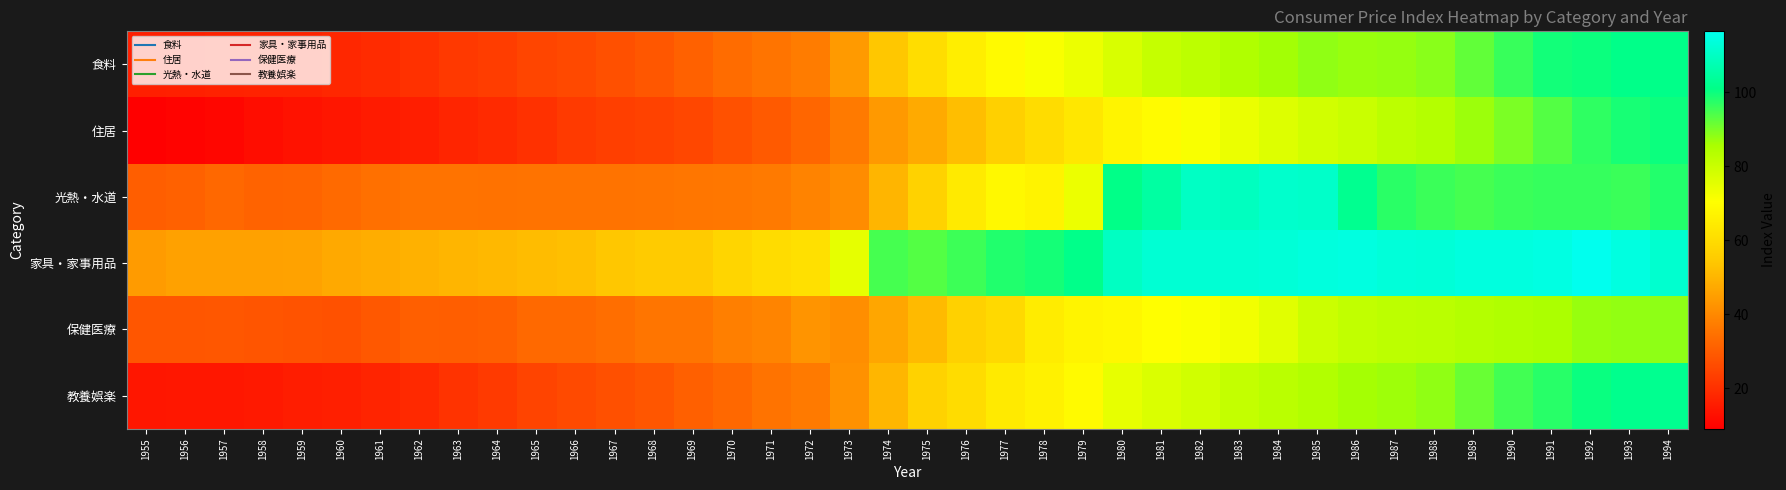

Reading left to right, transcribe all the data shown in this chart.

食料: 1955=16.4	1956=16.5	1957=16.9	1958=17.1	1959=17.1	1960=17.9	1961=19.0	1962=20.4	1963=22.1	1964=23.1	1965=25.0	1966=25.8	1967=27.2	1968=29.0	1969=31.3	1970=33.6	1971=35.5	1972=37.4	1973=44.1	1974=54.1	1975=60.3	1976=65.6	1977=69.2	1978=71.6	1979=73.8	1980=77.4	1981=80.7	1982=82.5	1983=84.4	1984=86.4	1985=88.0	1986=87.2	1987=87.7	1988=88.7	1989=92.2	1990=96.1	1991=99.5	1992=100.0	1993=101.3	1994=101.2
住居: 1955=9.1	1956=10.1	1957=10.7	1958=12.1	1959=13.4	1960=14.2	1961=15.5	1962=16.2	1963=17.6	1964=18.8	1965=20.2	1966=22.3	1967=23.4	1968=24.0	1969=25.4	1970=27.5	1971=29.5	1972=32.3	1973=36.8	1974=43.8	1975=47.6	1976=52.1	1977=56.4	1978=60.2	1979=63.6	1980=67.4	1981=69.5	1982=71.5	1983=74.1	1984=76.6	1985=78.7	1986=80.0	1987=82.4	1988=83.9	1989=87.1	1990=90.0	1991=93.5	1992=96.8	1993=98.9	1994=100.1
光熱・水道: 1955=30.3	1956=31.3	1957=32.6	1958=31.7	1959=31.8	1960=33.2	1961=34.6	1962=35.1	1963=35.1	1964=35.0	1965=35.2	1966=35.2	1967=35.2	1968=35.4	1969=35.8	1970=36.1	1971=36.6	1972=38.7	1973=40.8	1974=50.1	1975=57.2	1976=64.3	1977=68.6	1978=67.1	1979=73.7	1980=101.1	1981=105.0	1982=110.1	1983=109.4	1984=111.3	1985=111.0	1986=102.4	1987=97.4	1988=95.9	1989=94.8	1990=95.8	1991=96.2	1992=96.2	1993=95.8	1994=97.9
家具・家事用品: 1955=44.3	1956=45.5	1957=45.4	1958=45.4	1959=45.7	1960=47.3	1961=48.3	1962=49.2	1963=50.1	1964=50.8	1965=51.6	1966=52.4	1967=54.0	1968=55.0	1969=55.0	1970=58.0	1971=60.1	1972=61.5	1973=74.9	1974=94.7	1975=93.6	1976=95.7	1977=98.2	1978=99.1	1979=101.5	1980=109.8	1981=112.5	1982=112.5	1983=112.6	1984=113.1	1985=113.8	1986=114.2	1987=113.3	1988=113.1	1989=114.0	1990=114.1	1991=114.8	1992=116.5	1993=114.4	1994=111.8
保健医療: 1955=28.7	1956=28.7	1957=29.0	1958=28.4	1959=28.0	1960=27.6	1961=29.1	1962=30.6	1963=30.3	1964=31.0	1965=32.8	1966=32.9	1967=34.1	1968=35.6	1969=35.6	1970=38.0	1971=39.0	1972=42.5	1973=41.3	1974=46.8	1975=51.2	1976=56.8	1977=59.1	1978=64.8	1979=67.3	1980=68.1	1981=70.2	1982=71.3	1983=72.7	1984=75.6	1985=79.6	1986=81.5	1987=82.5	1988=82.8	1989=83.8	1990=84.5	1991=85.4	1992=87.5	1993=87.8	1994=88.2
教養娯楽: 1955=14.3	1956=14.5	1957=14.4	1958=14.8	1959=15.8	1960=16.3	1961=17.4	1962=18.7	1963=20.7	1964=22.5	1965=24.4	1966=26.0	1967=27.2	1968=28.7	1969=31.1	1970=32.7	1971=35.2	1972=36.9	1973=42.0	1974=50.4	1975=57.0	1976=60.1	1977=64.4	1978=66.5	1979=69.0	1980=74.6	1981=76.9	1982=78.8	1983=81.2	1984=82.9	1985=84.3	1986=86.1	1987=86.8	1988=88.0	1989=91.6	1990=95.3	1991=97.5	1992=100.2	1993=102.0	1994=102.4